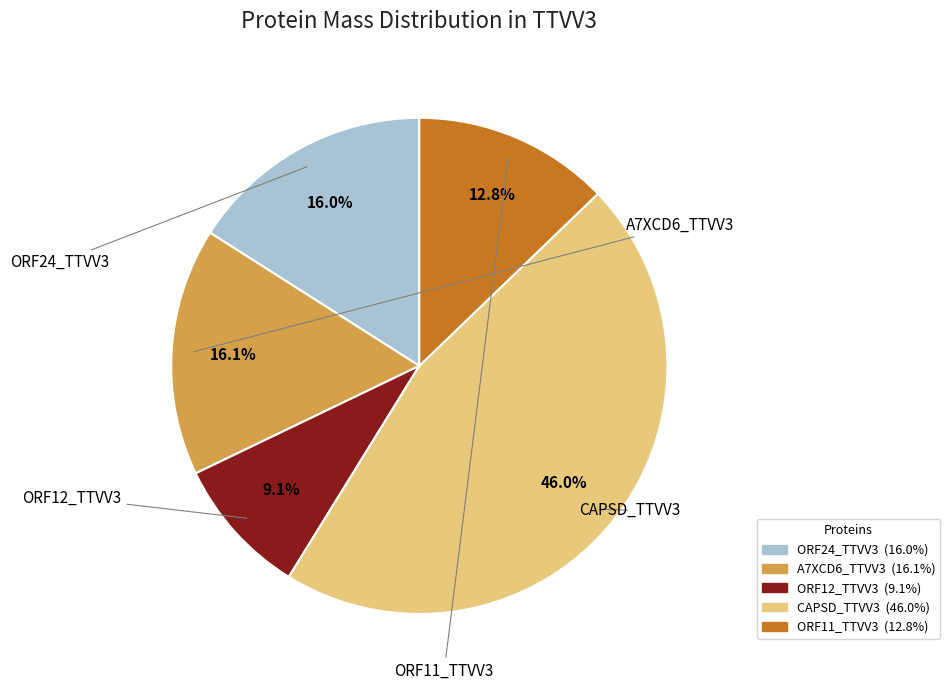

Does any single category account for the majority?

No